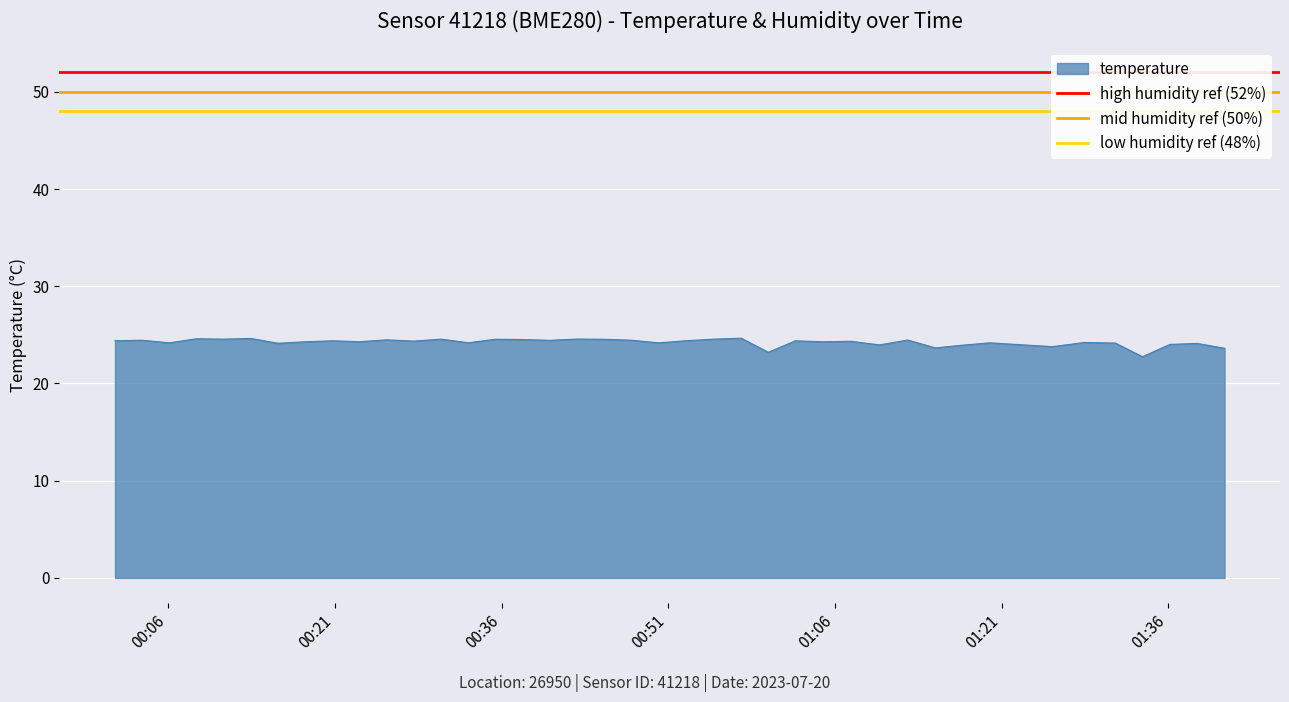

What is the minimum value for temperature?

22.8